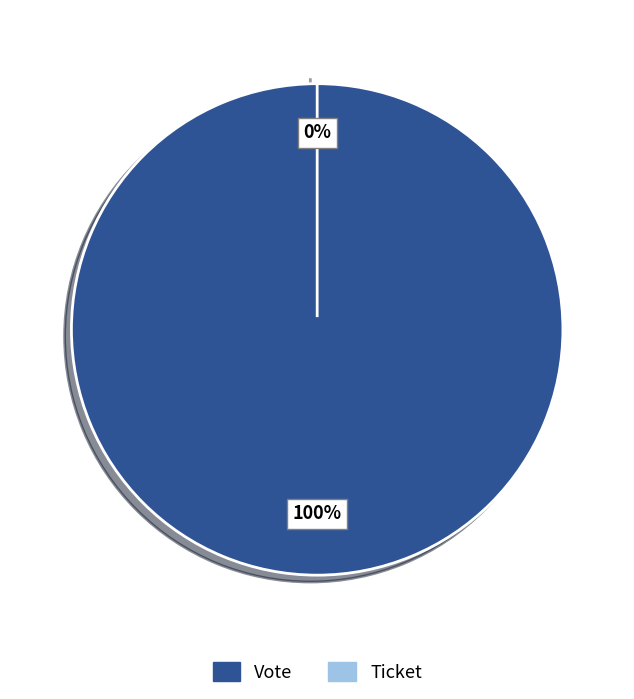

How many segments does this pie chart have?

2